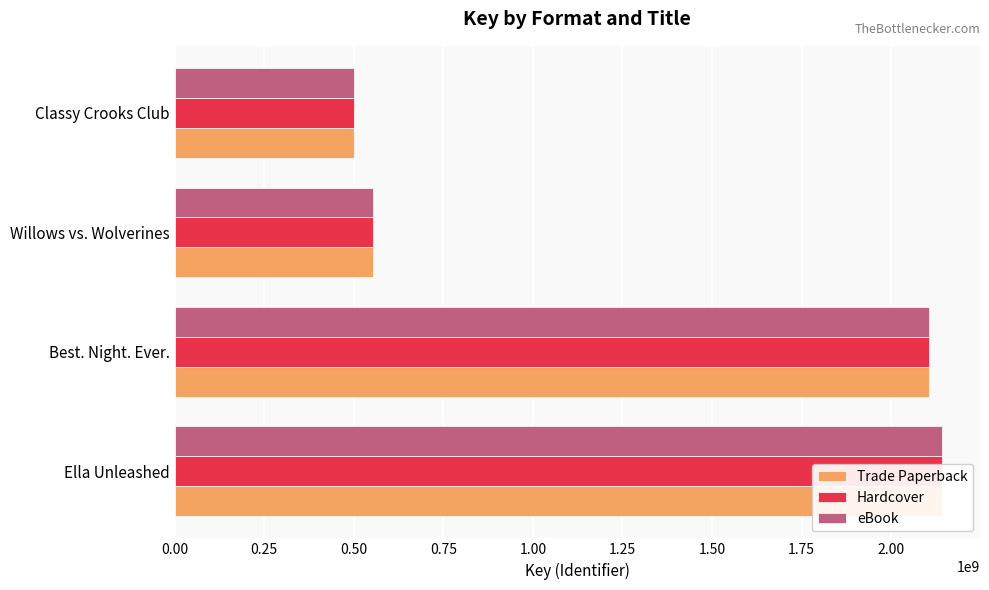

How many bars are there in each group?

3